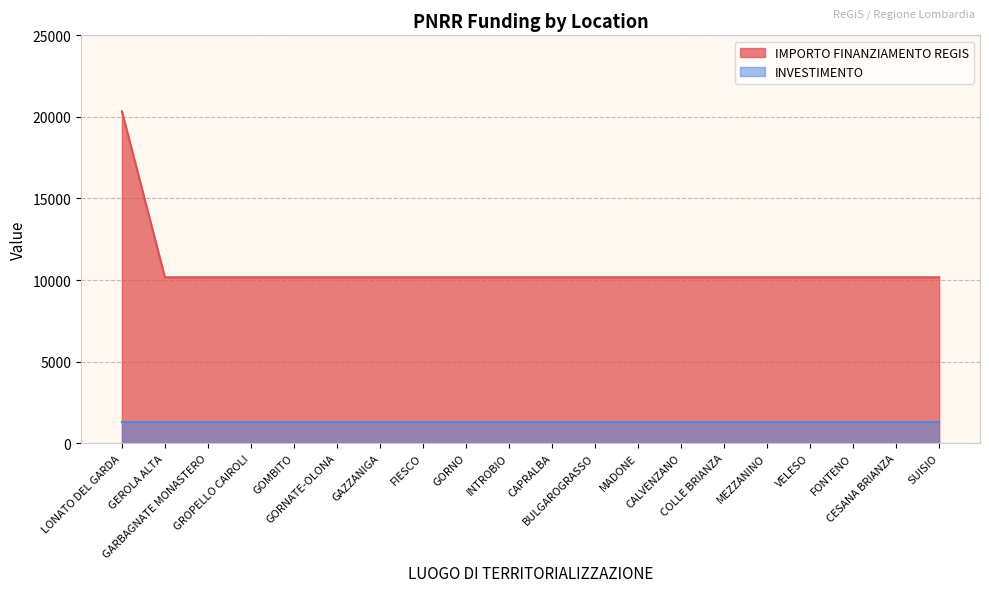

What is the minimum value shown in the chart?

1300